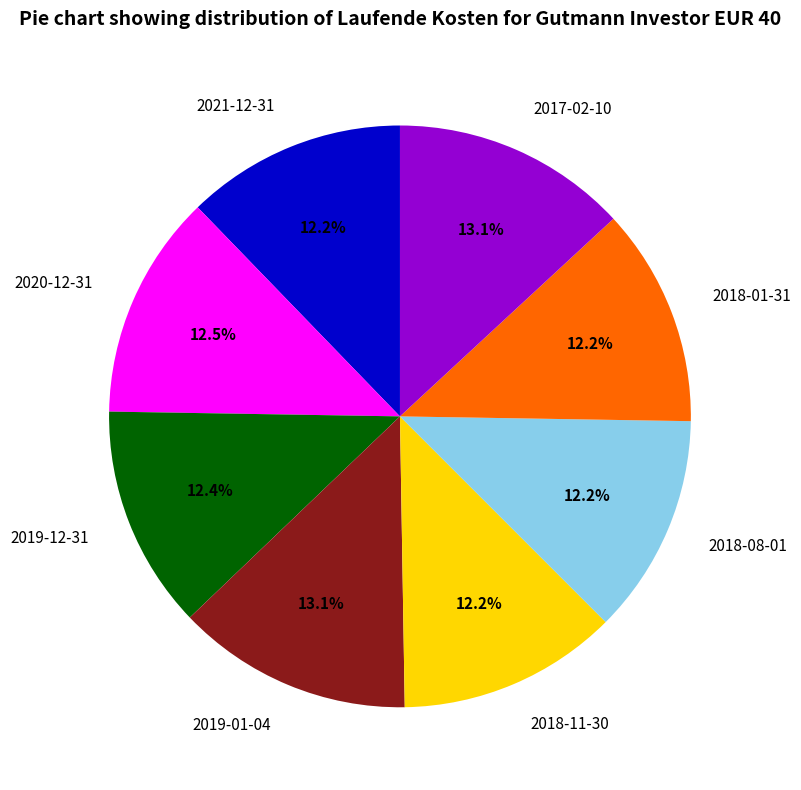

Between 2019-12-31 and 2019-01-04, which is larger?

2019-01-04